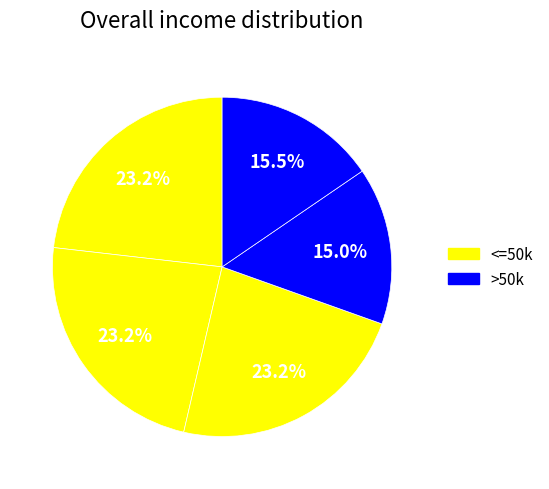

Count the number of slices in the pie.

5